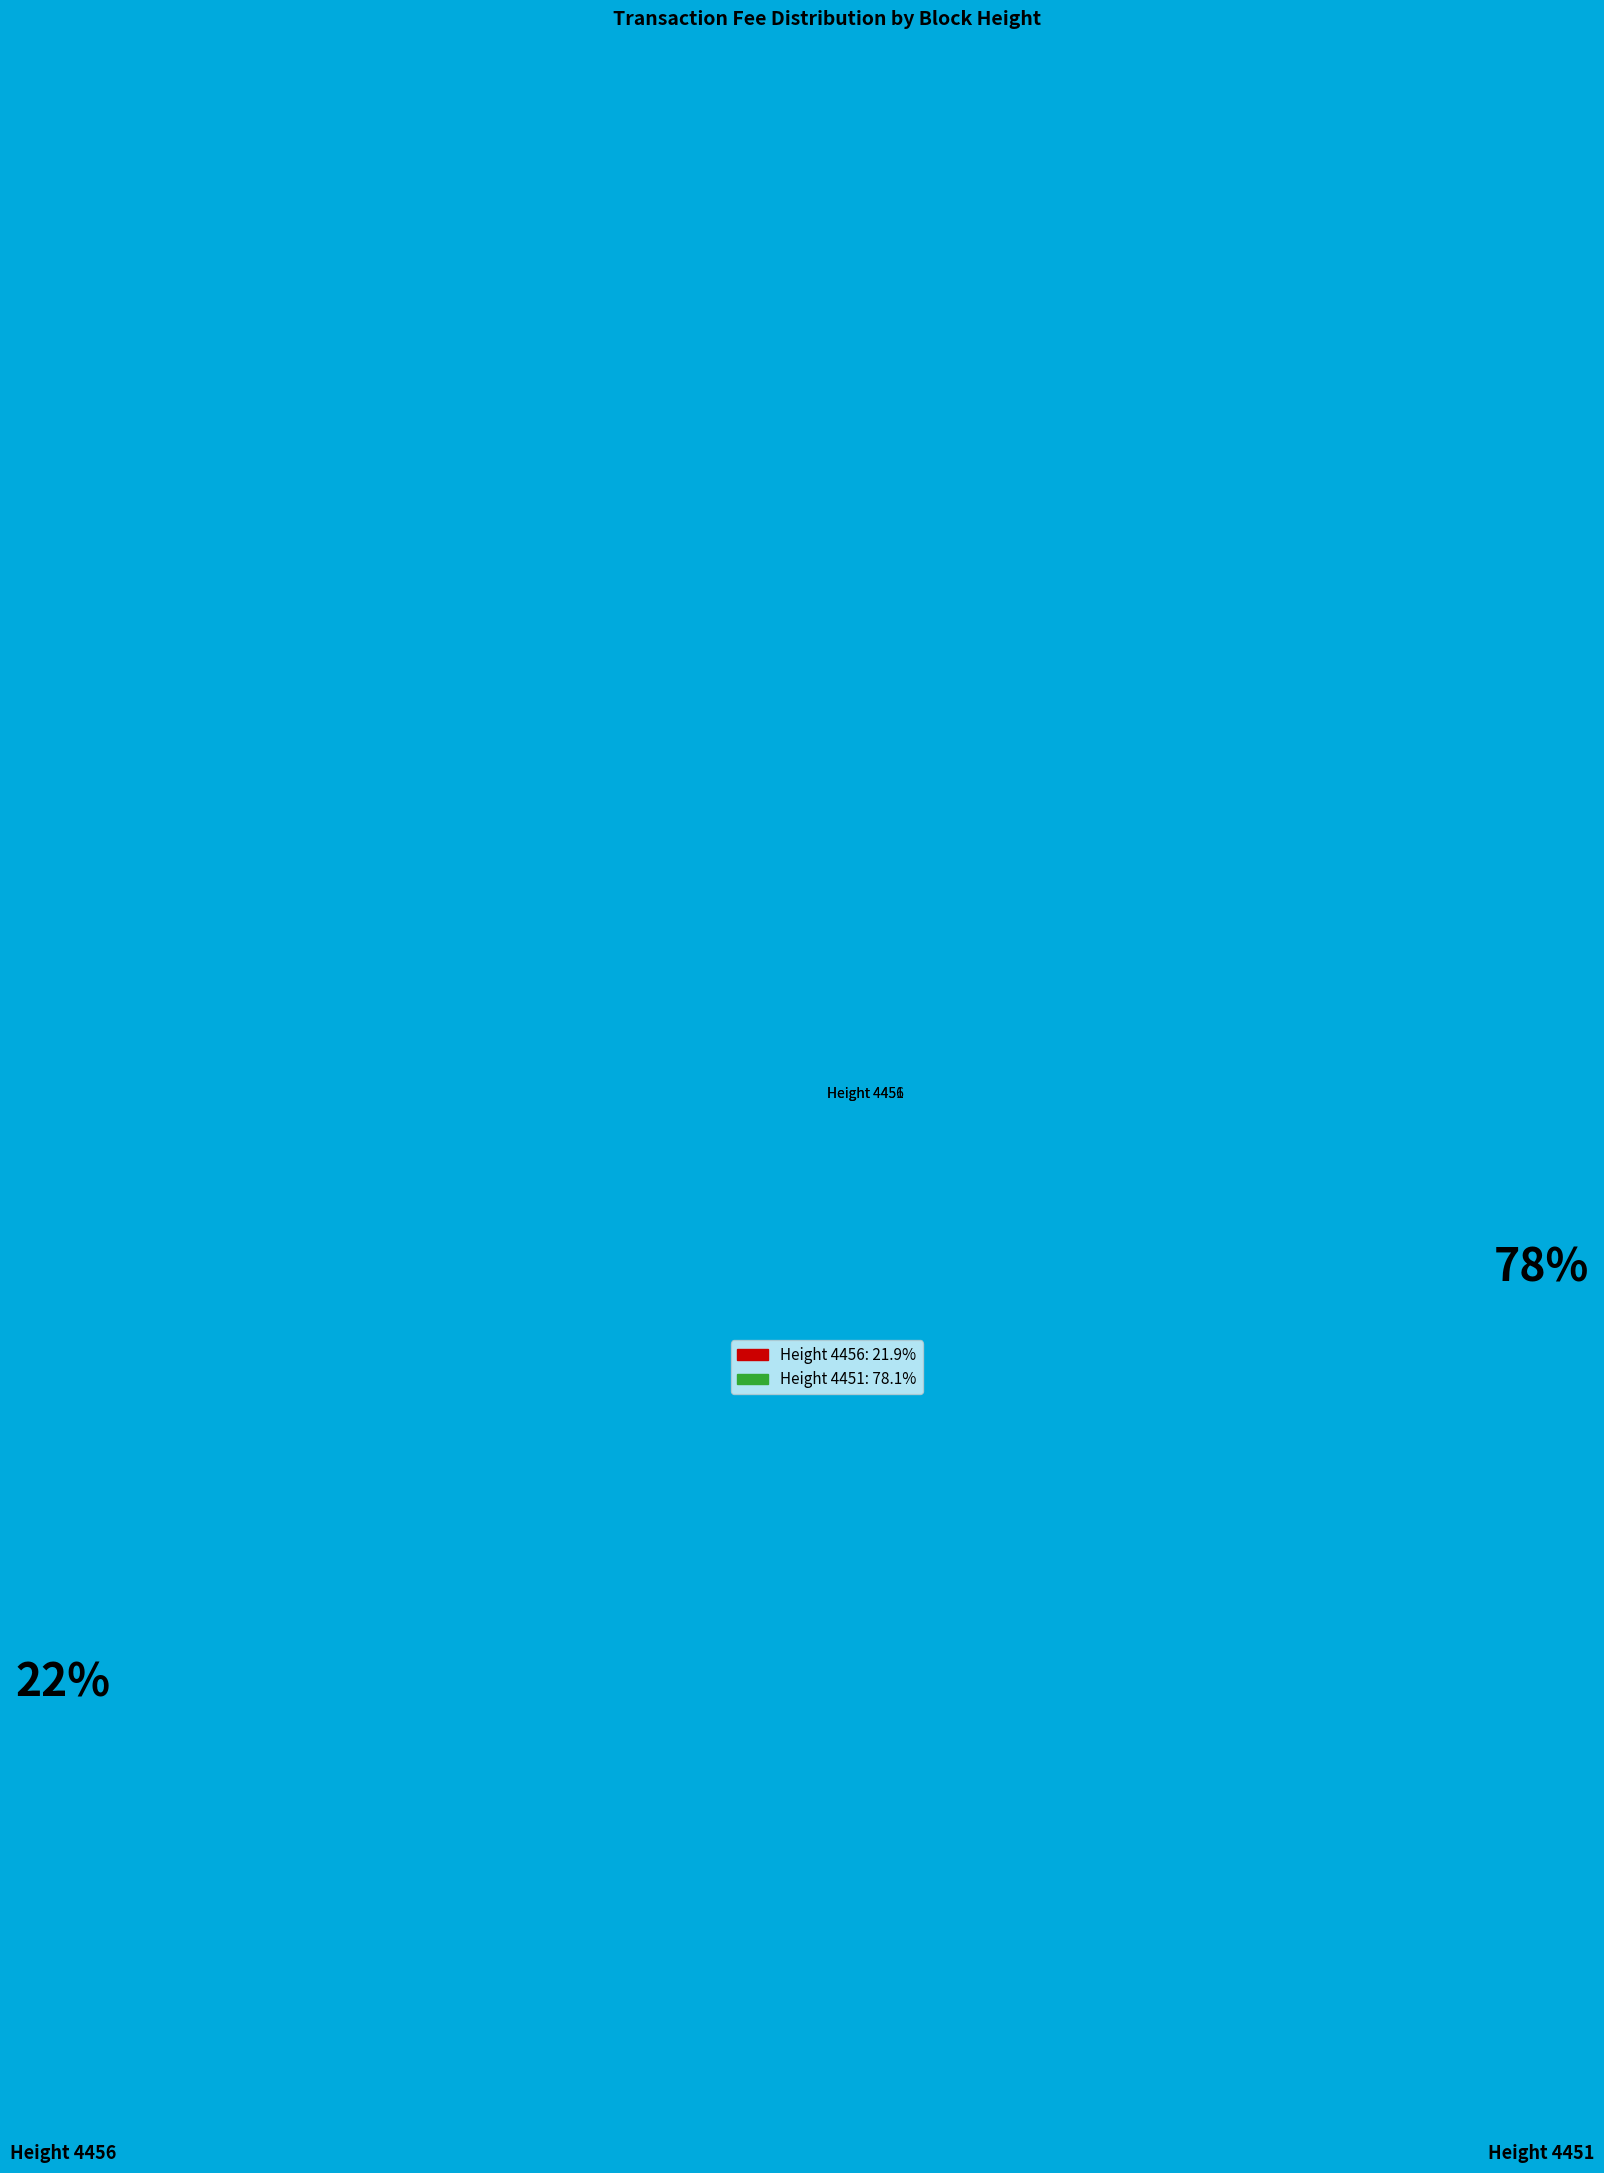

Rank the categories by value from lowest to highest.

Height 4456, Height 4451